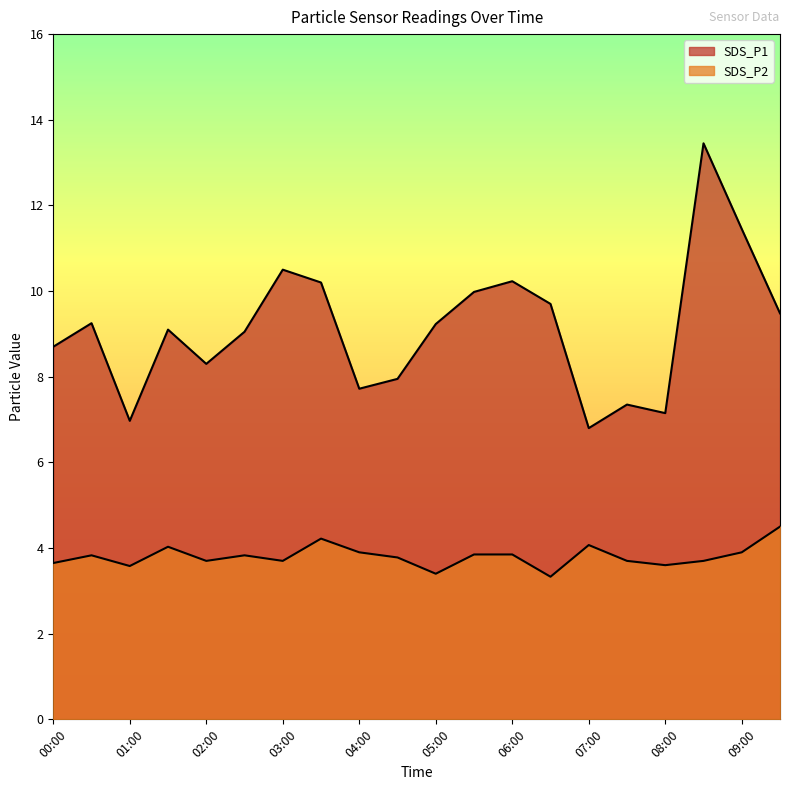

Reading left to right, extract all data points from this chart.

SDS_P1: 8.7	9.2	7.0	9.1	8.3	9.1	10.5	10.2	7.7	8.0	9.2	10.0	10.2	9.7	6.8	7.3	7.2	13.4	11.4	9.5
SDS_P2: 3.6	3.8	3.6	4.0	3.7	3.8	3.7	4.2	3.9	3.8	3.4	3.9	3.9	3.3	4.1	3.7	3.6	3.7	3.9	4.5